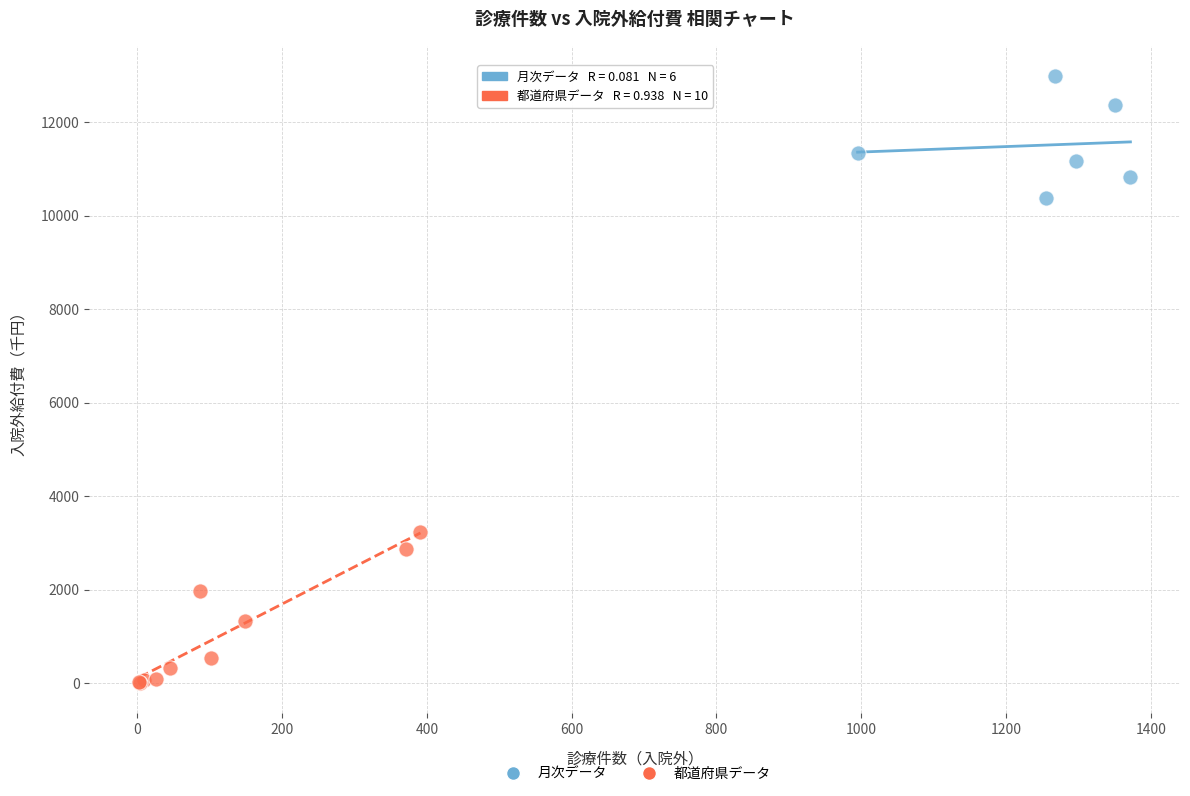

Which series reaches the minimum Y coordinate?

都道府県データ